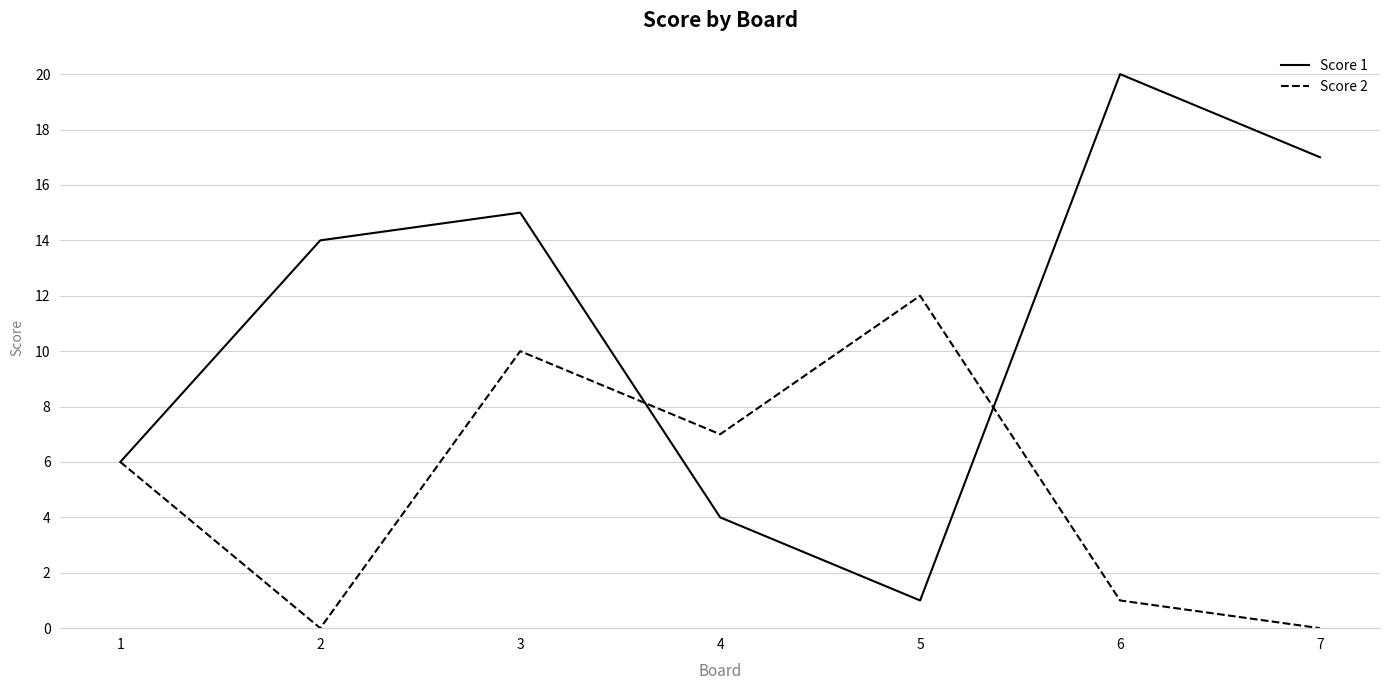

True or false: Score 1 has more than 1 points higher than both neighbors.

True